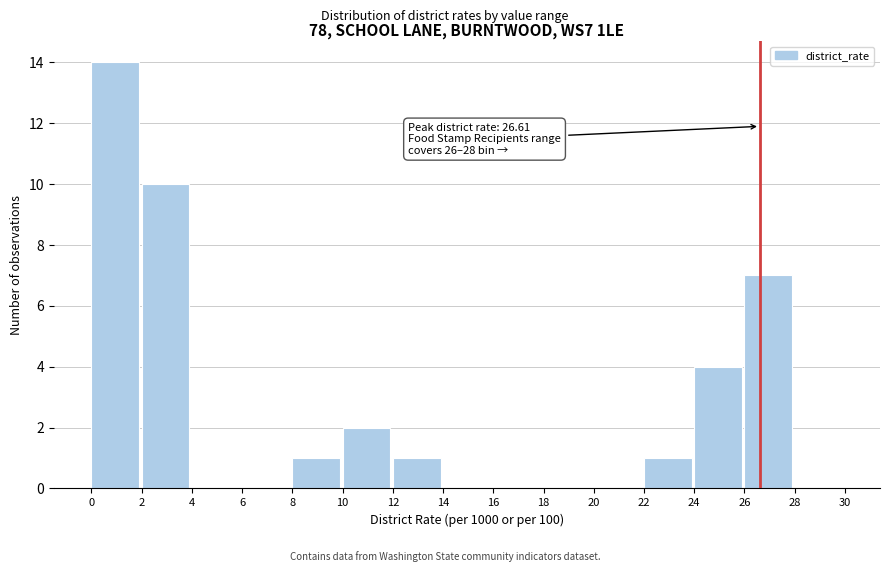

Which range on the x-axis has the tallest bar?

0 to 2